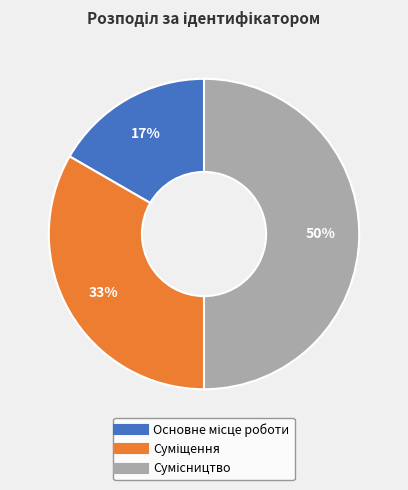

To the nearest percent, what is the average slice percentage?

33%